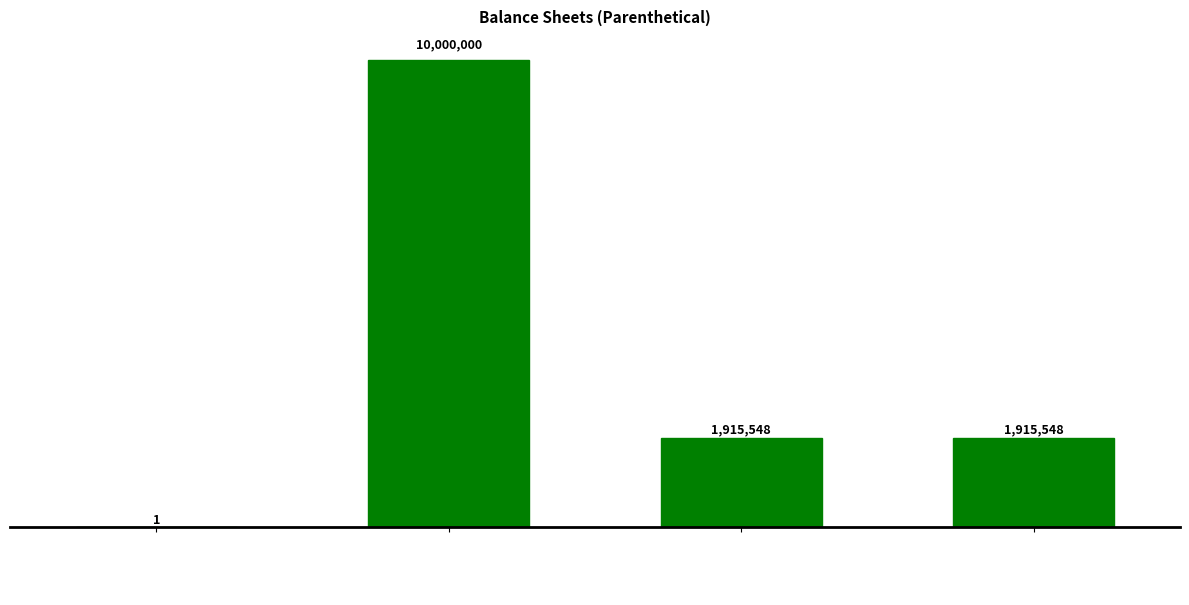

Reading right to left, list all the values displayed in this chart.

1915548	1915548	10000000	1